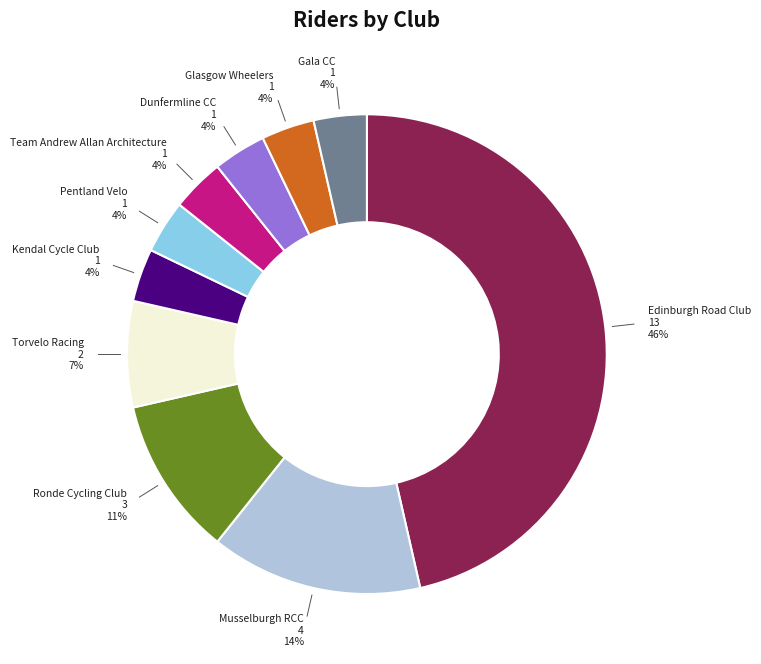

Is there any slice that represents more than half of the pie?

No